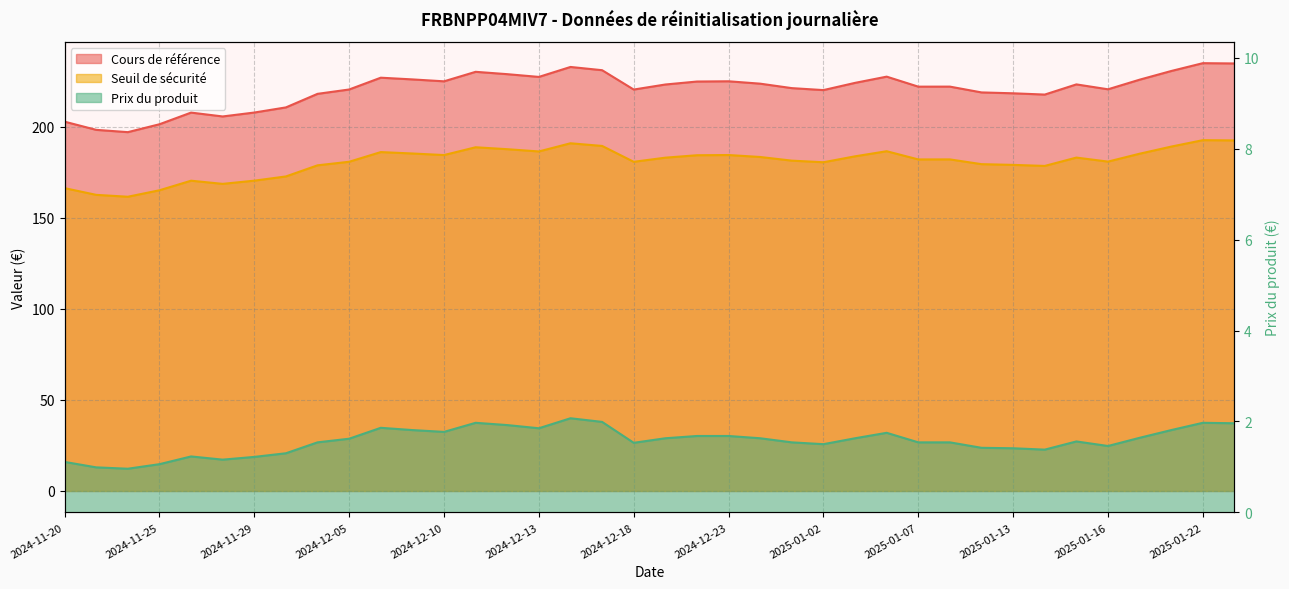

Is it true that Cours de référence equals 313.0 at 2025-01-10?

False